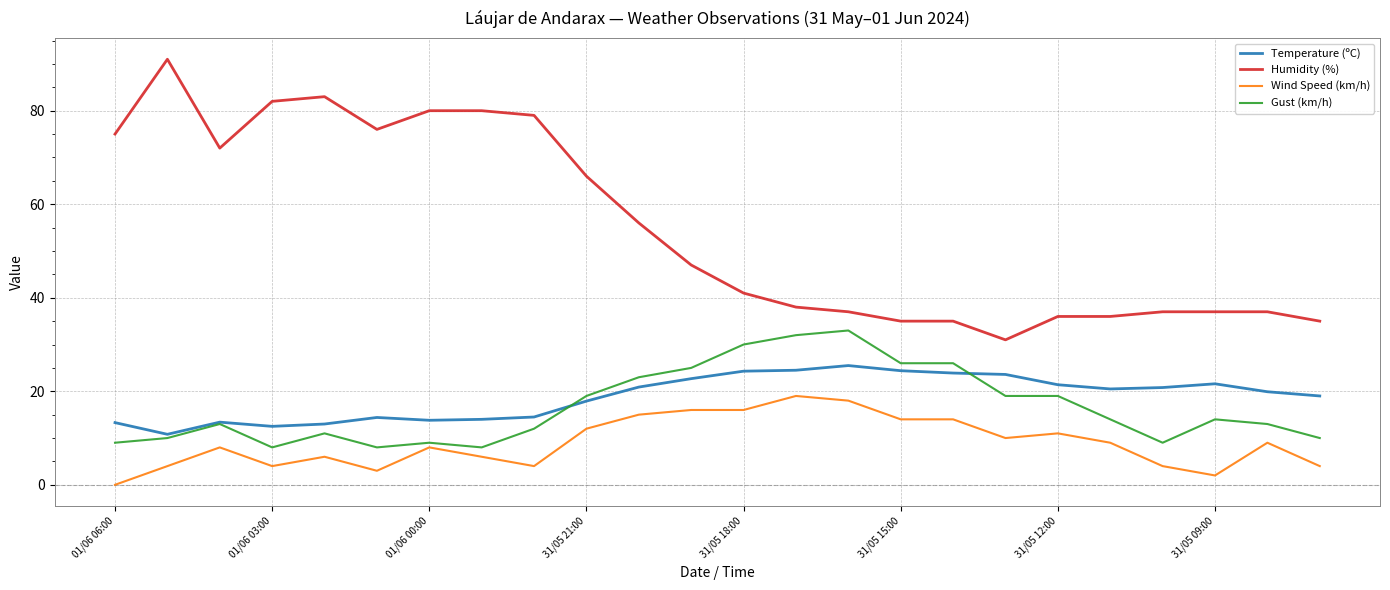

Does the chart display data point markers on the line(s)?

No